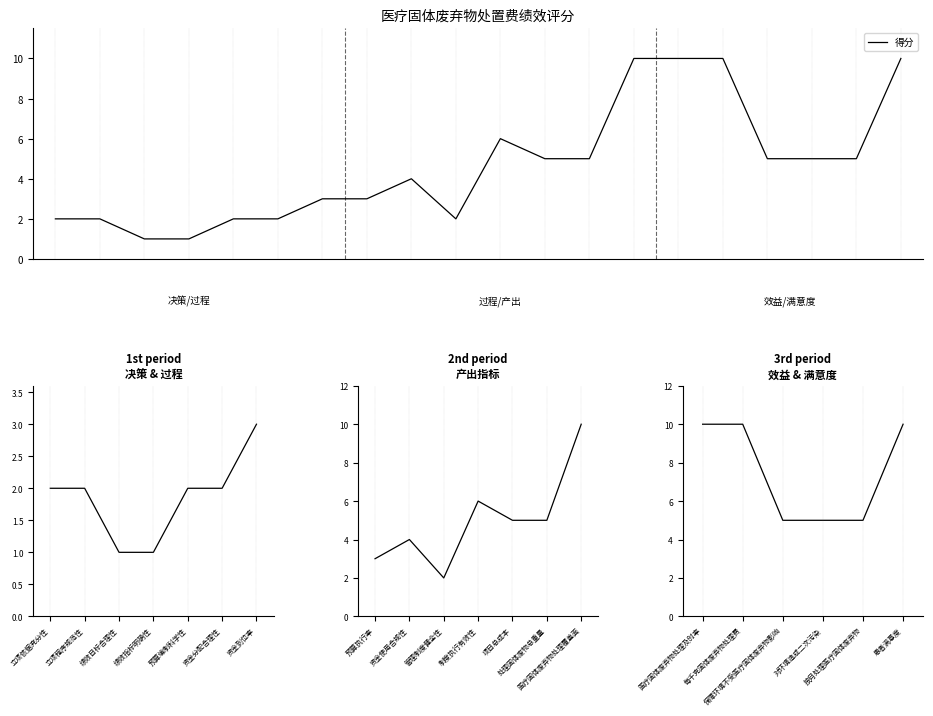

True or false: the data has more than 1 interior local peaks.

False